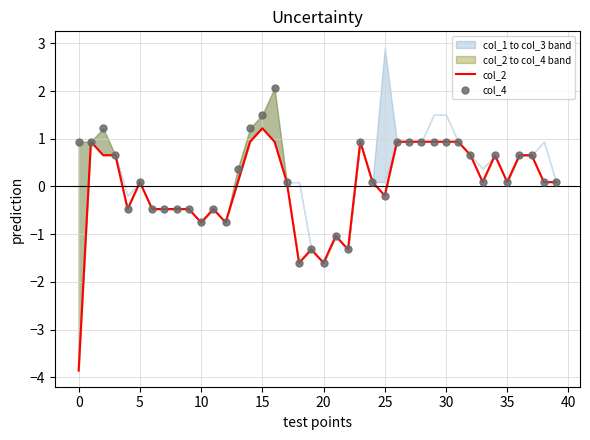

Which series has the largest Y range (max minus min)?

col_2